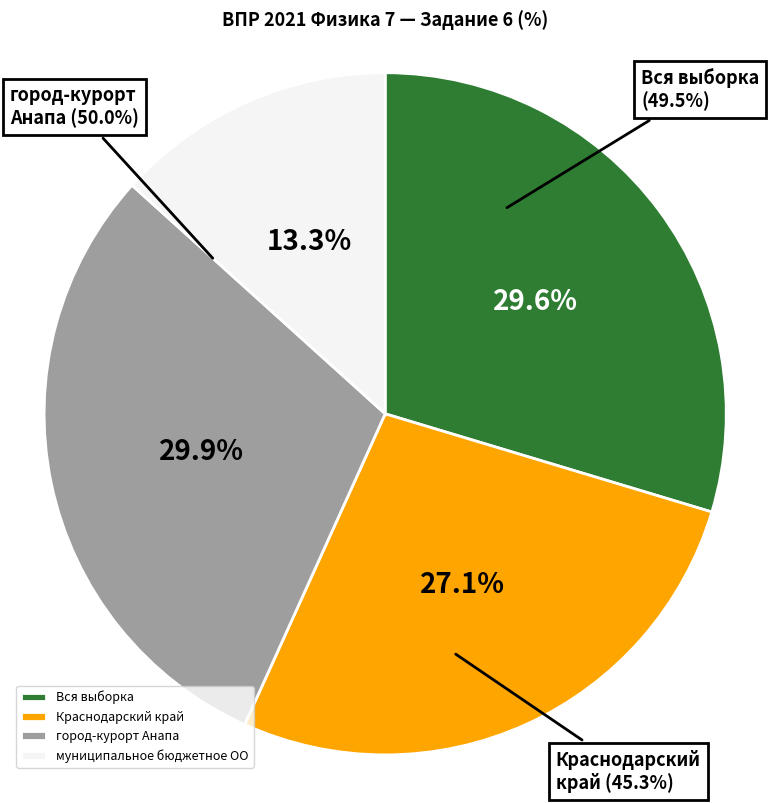

Is it true that муниципальное бюджетное ОО is 13% of the pie?

True